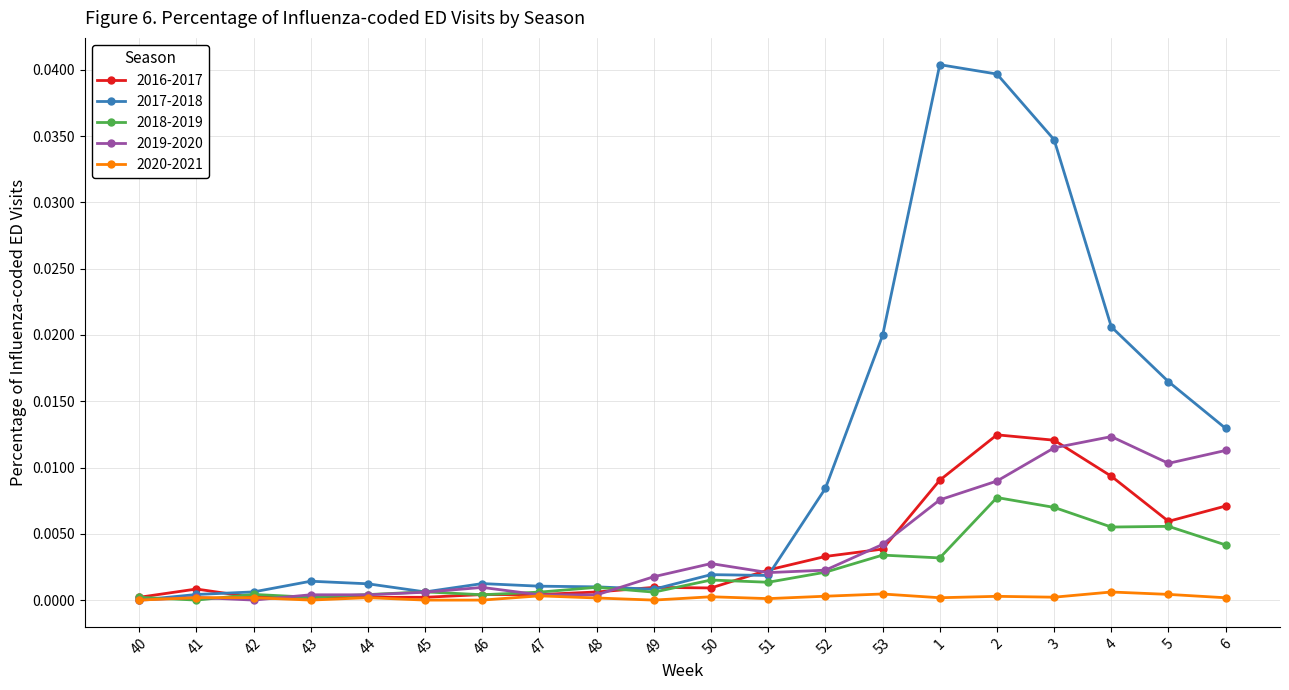

Is the value of 2017-2018 at 43 greater than the value of 2016-2017 at 49?

Yes